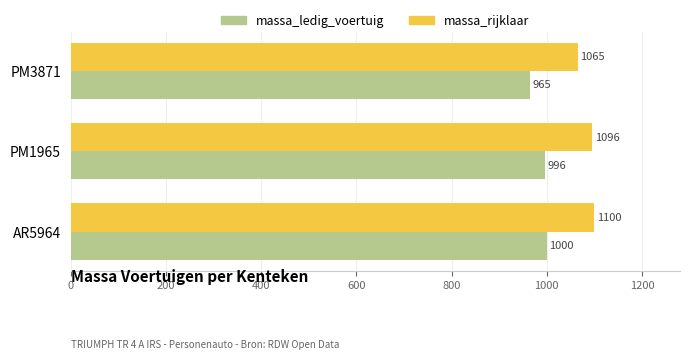

True or false: massa_rijklaar has a value of 1100 at AR5964.

True